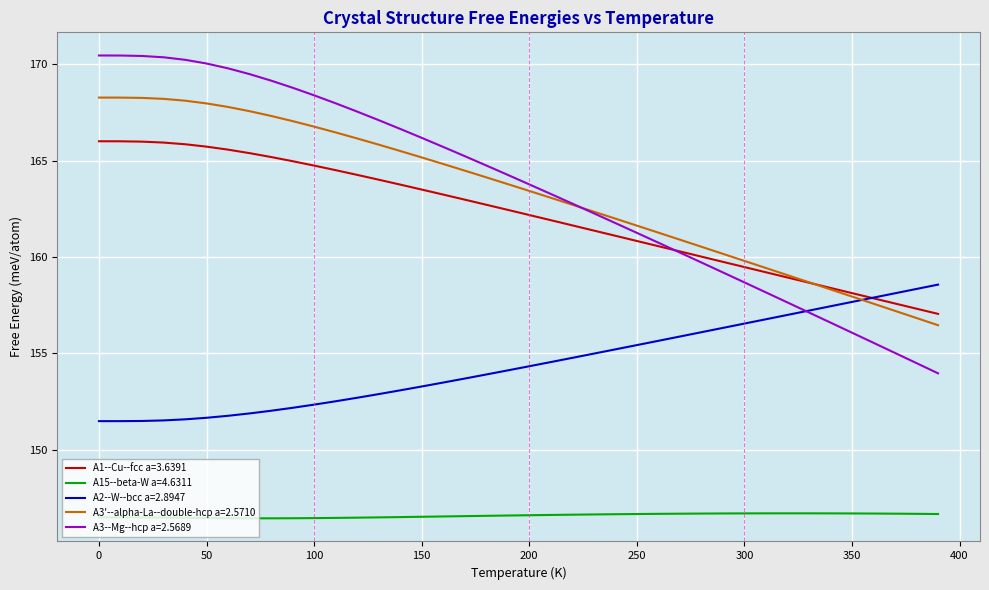

What is the difference between the maximum and second lowest values in the A1--Cu--fcc a=3.6391 series?

8.7